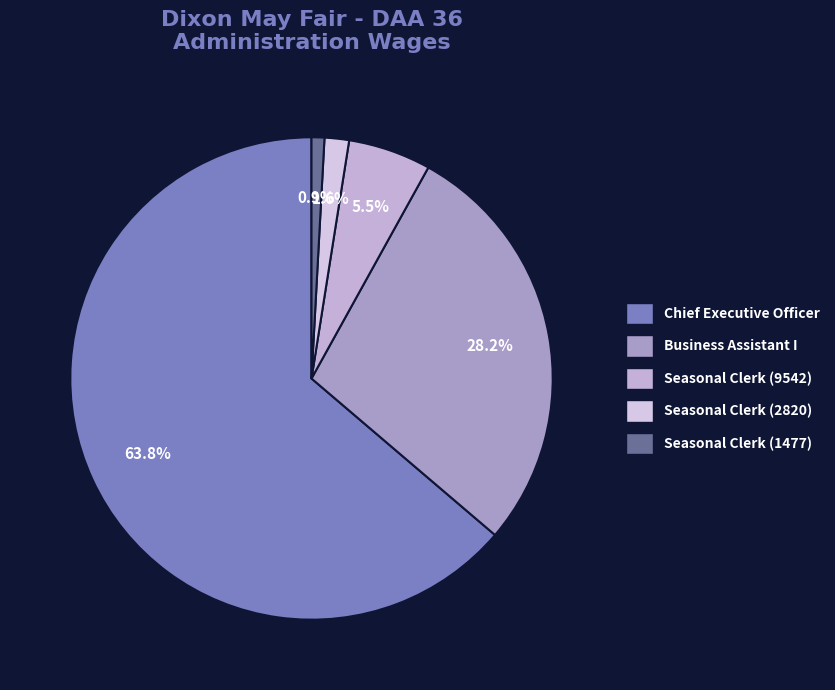

Which slice is the smallest?

Seasonal Clerk (1477)